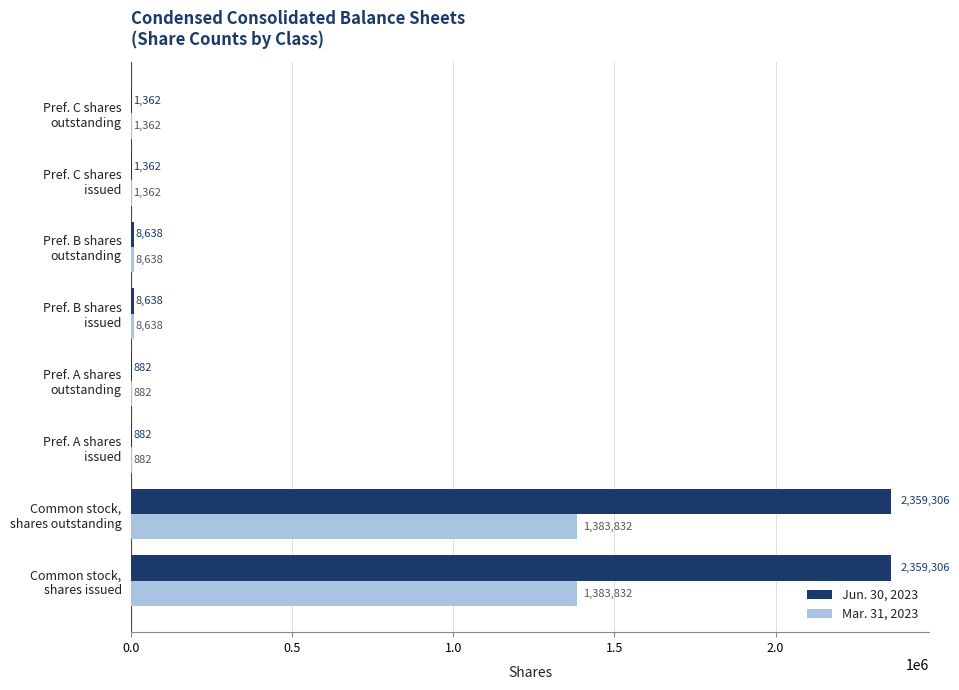

How many data points in Mar. 31, 2023 are above 8637?

4